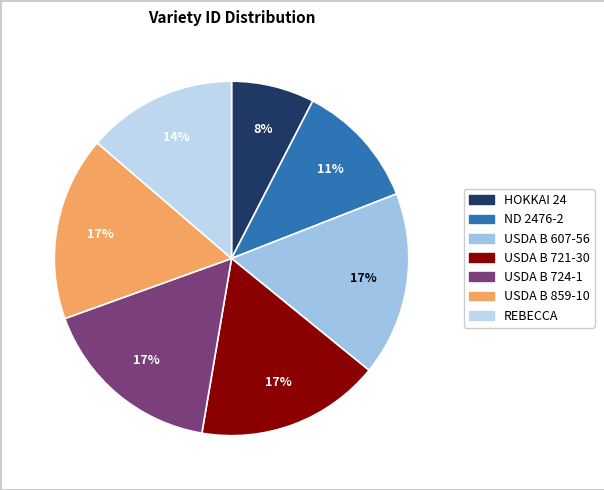

Combined, what portion of the pie is ND 2476-2 and HOKKAI 24?

19.1%